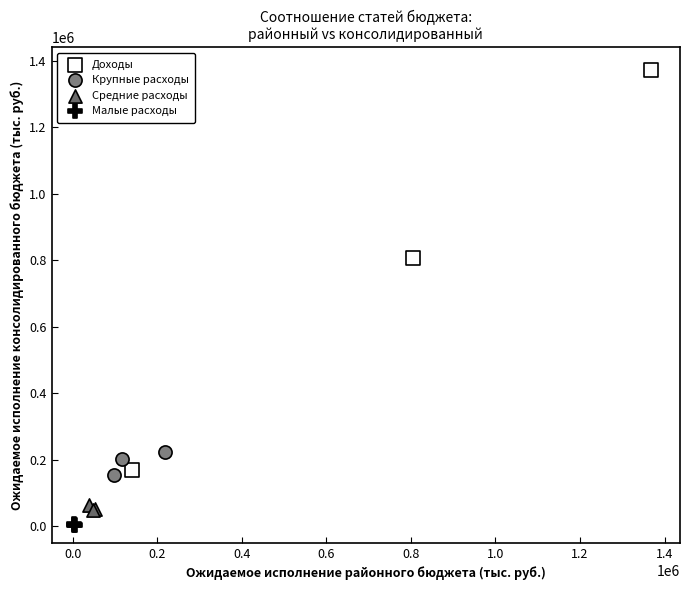

Which series has the largest Y range (max minus min)?

Доходы